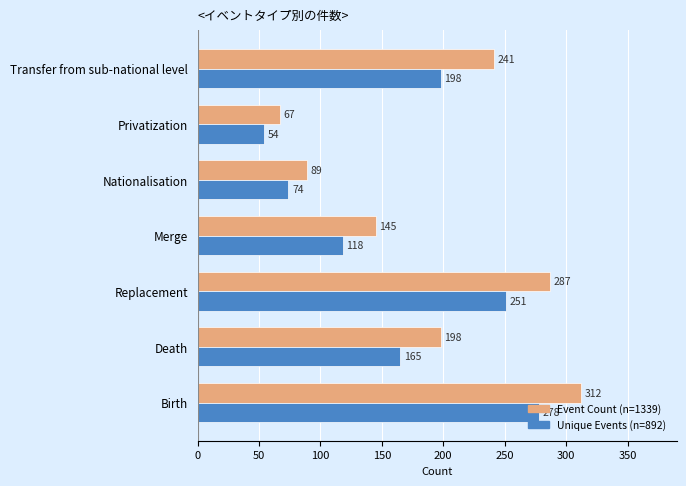

True or false: Unique Events (n=892) has a value of 87 at Privatization.

False